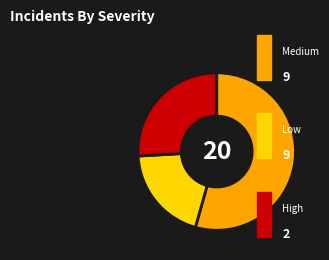

Is there a majority slice in this chart?

Yes